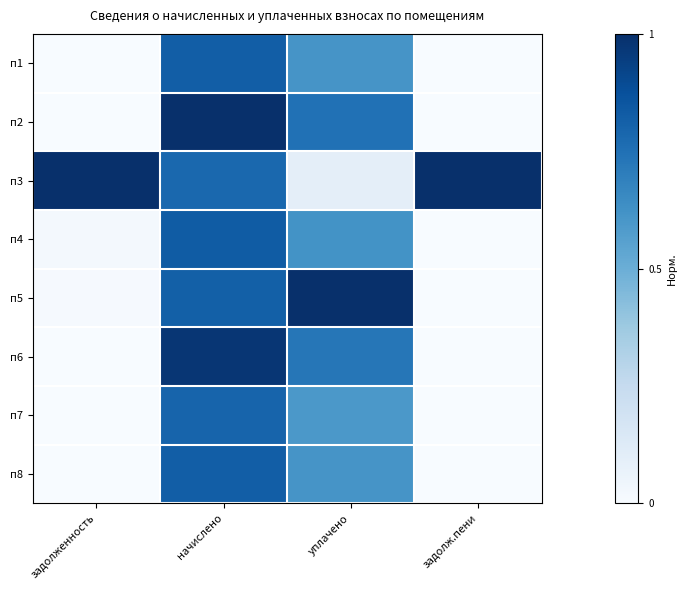

Rank the series at задолженность from lowest to highest value.

п1, п2, п6, п7, п8, п5, п4, п3